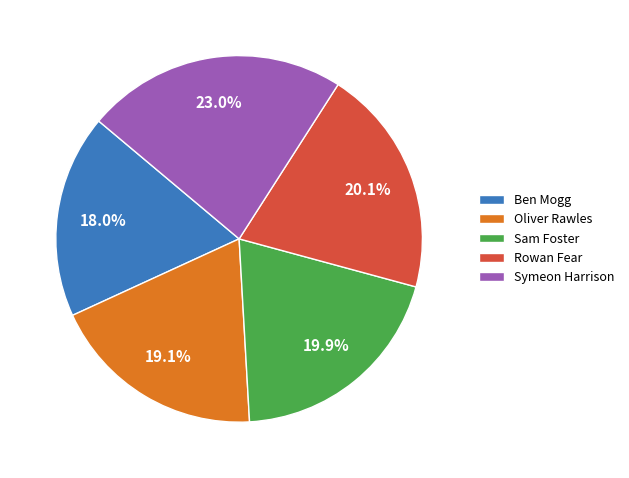

What percentage is the Ben Mogg slice, to the nearest percent?

18%